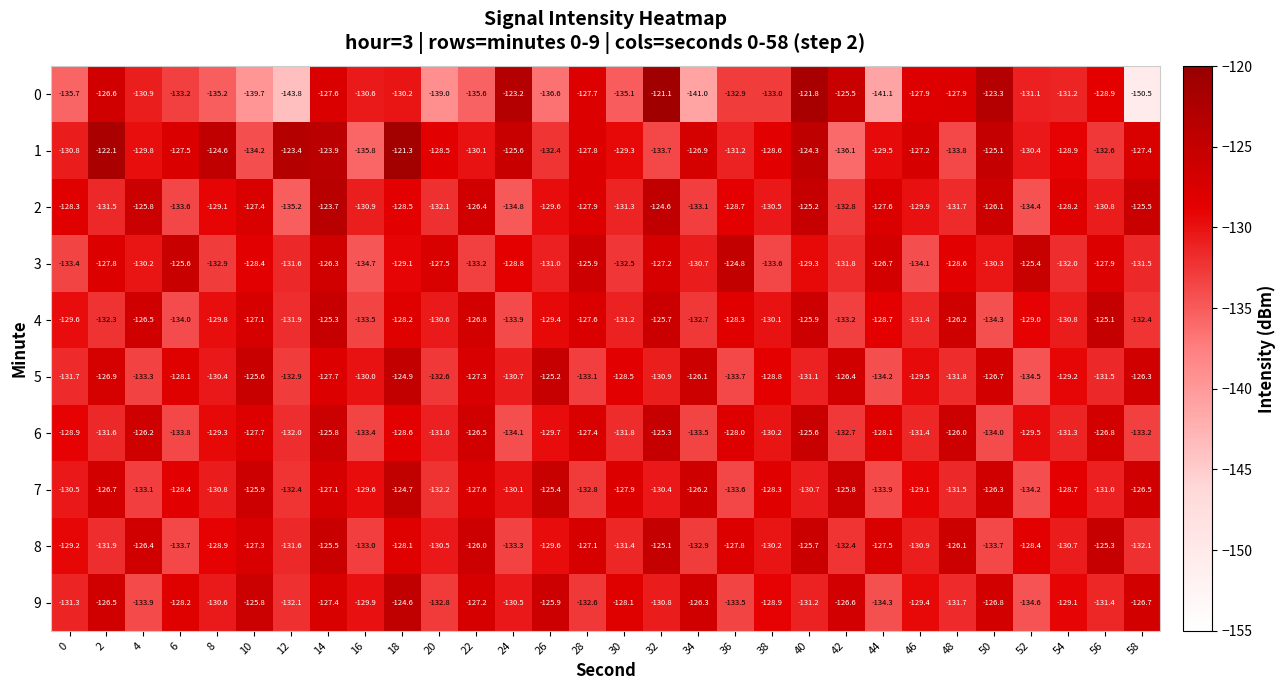

How many distinct data groups are displayed?

10